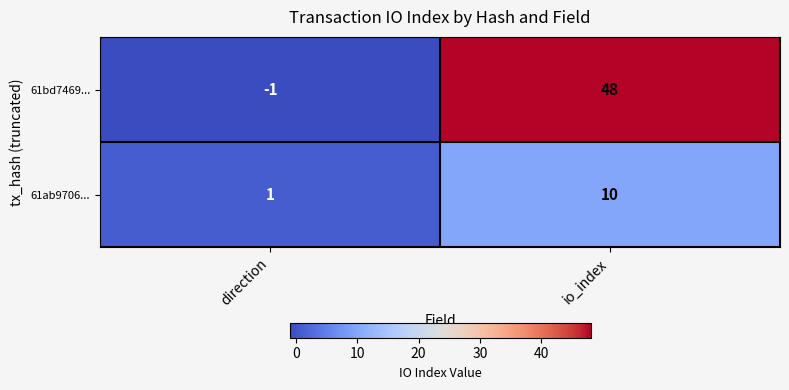

Where is 61ab9706... nearest to the value 5?

direction